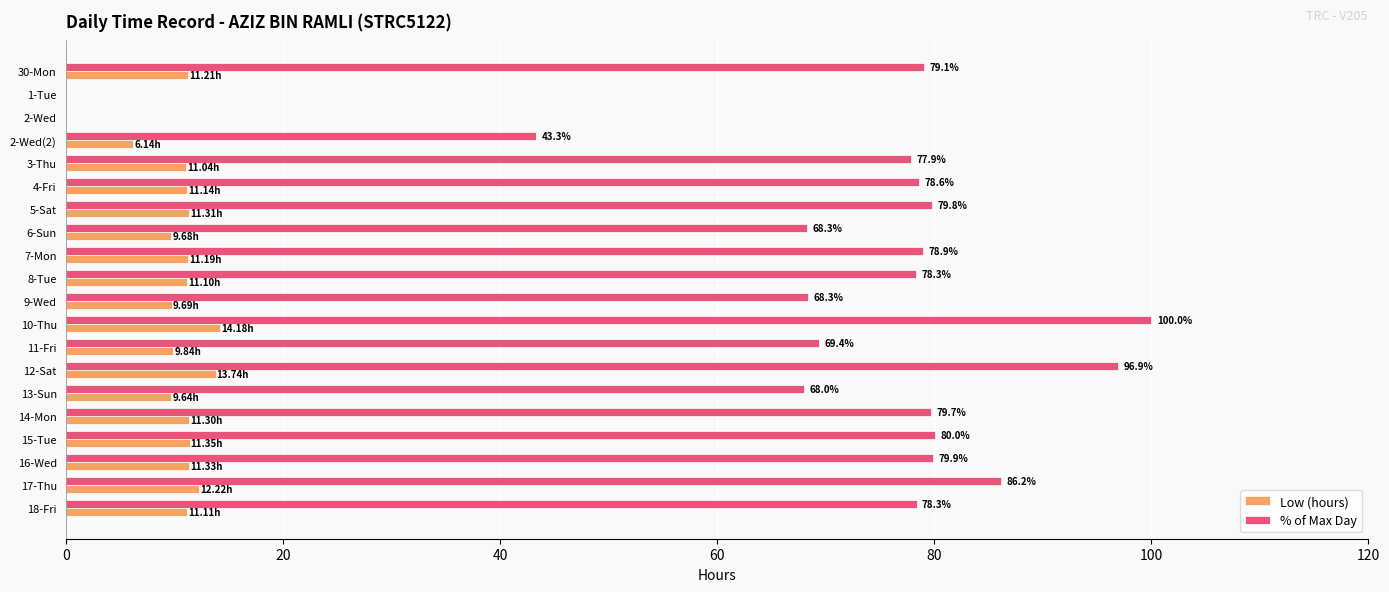

What are all the series names shown in the legend?

Low (hours), % of Max Day